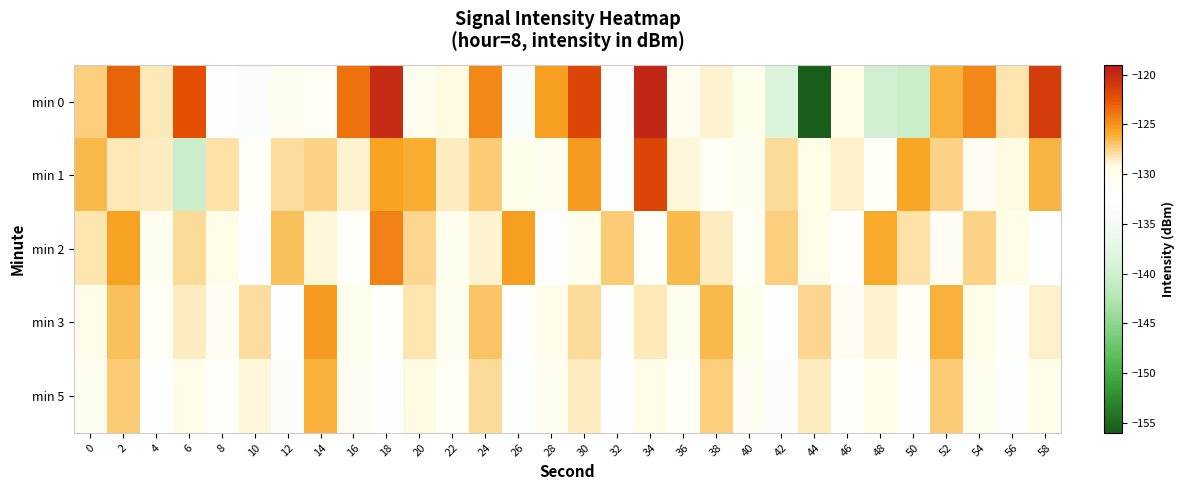

Between 0 and 14, which series saw the biggest shift?

min 5